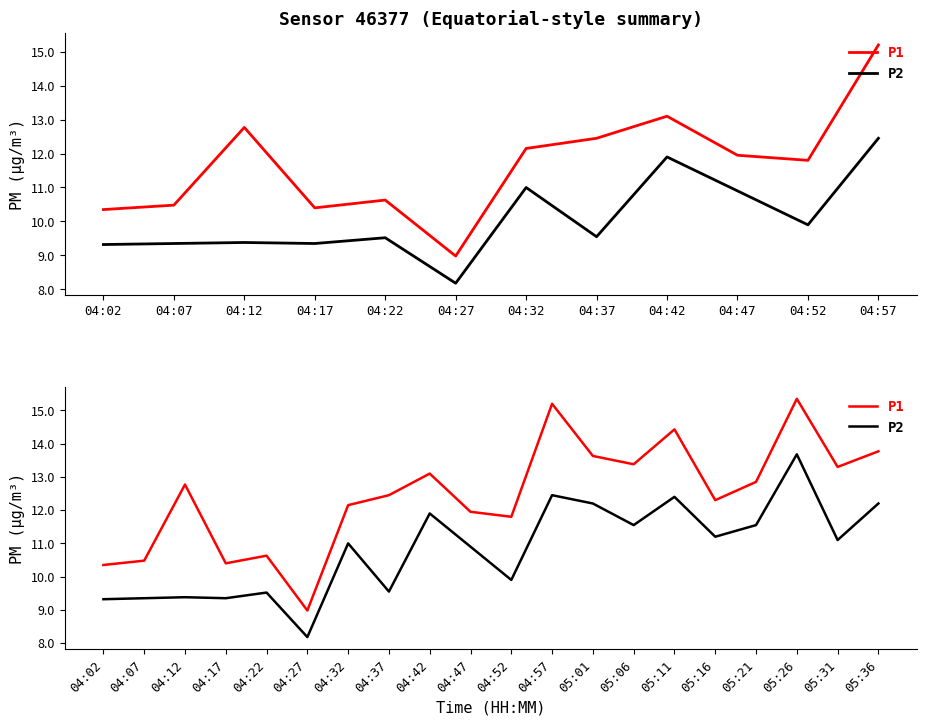

How many data points in P1 are less than 12?

7